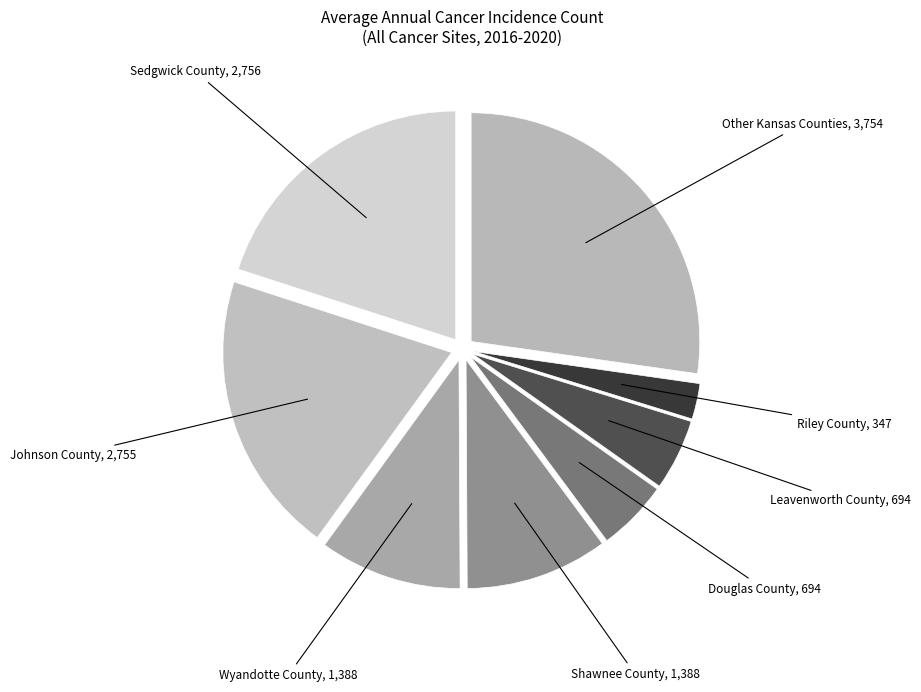

Which slice is the largest?

Other Kansas Counties